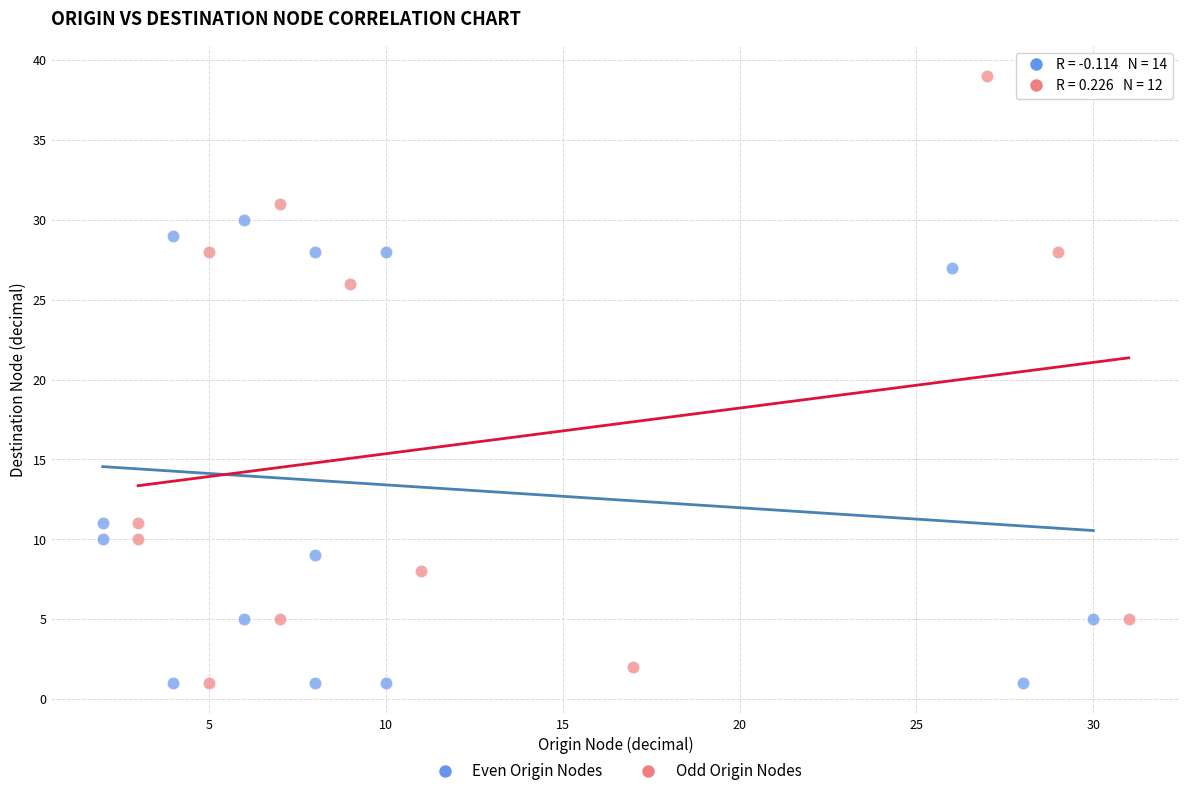

What are all the series names shown in the legend?

Even Origin Nodes, Odd Origin Nodes